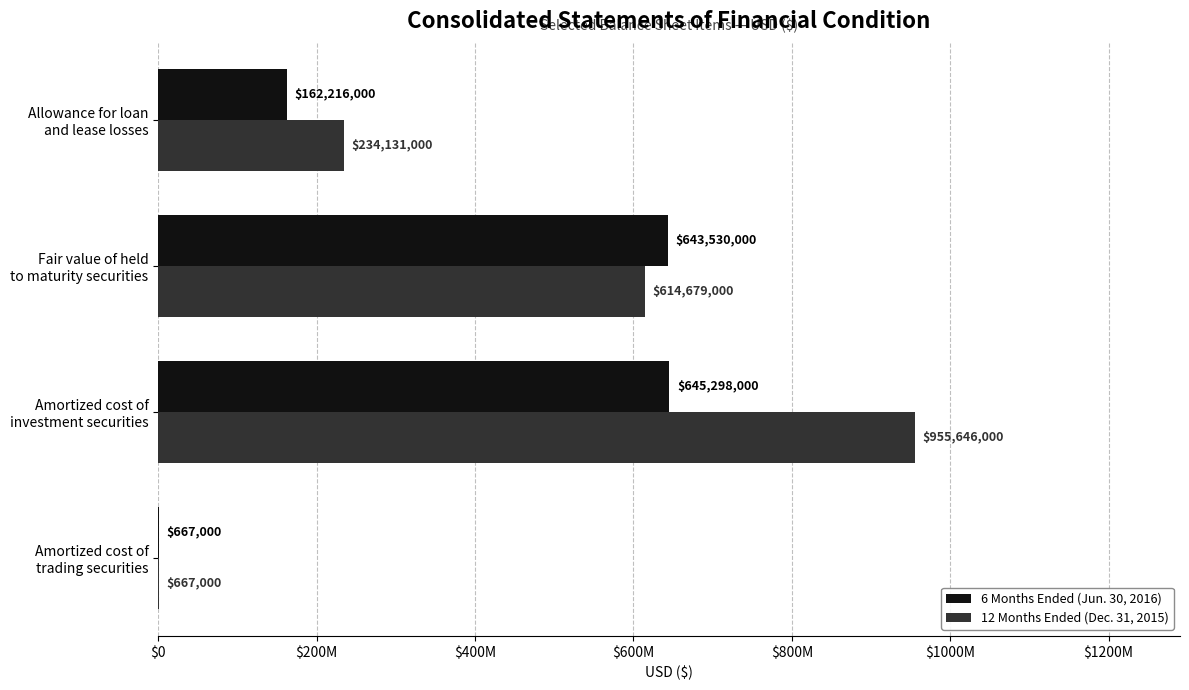

What are all the series names shown in the legend?

6 Months Ended (Jun. 30, 2016), 12 Months Ended (Dec. 31, 2015)